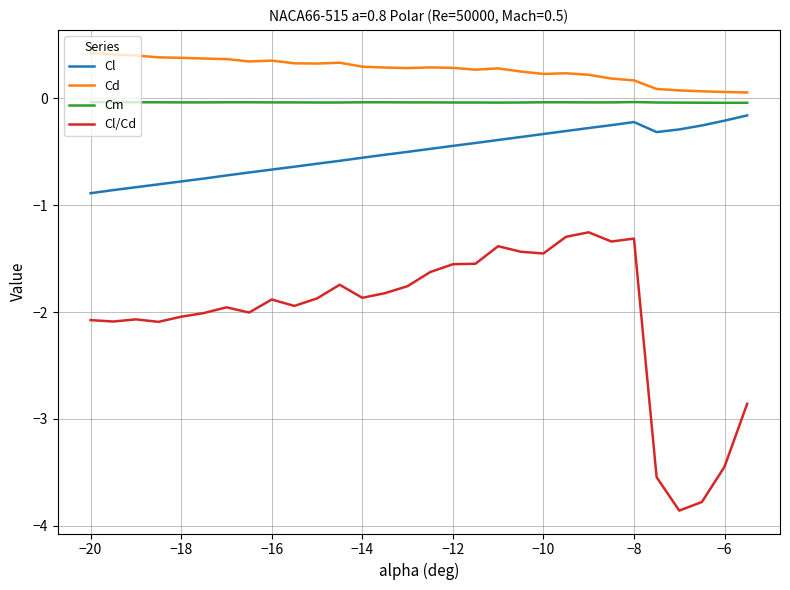

Which series has the largest total across all categories?

Cd